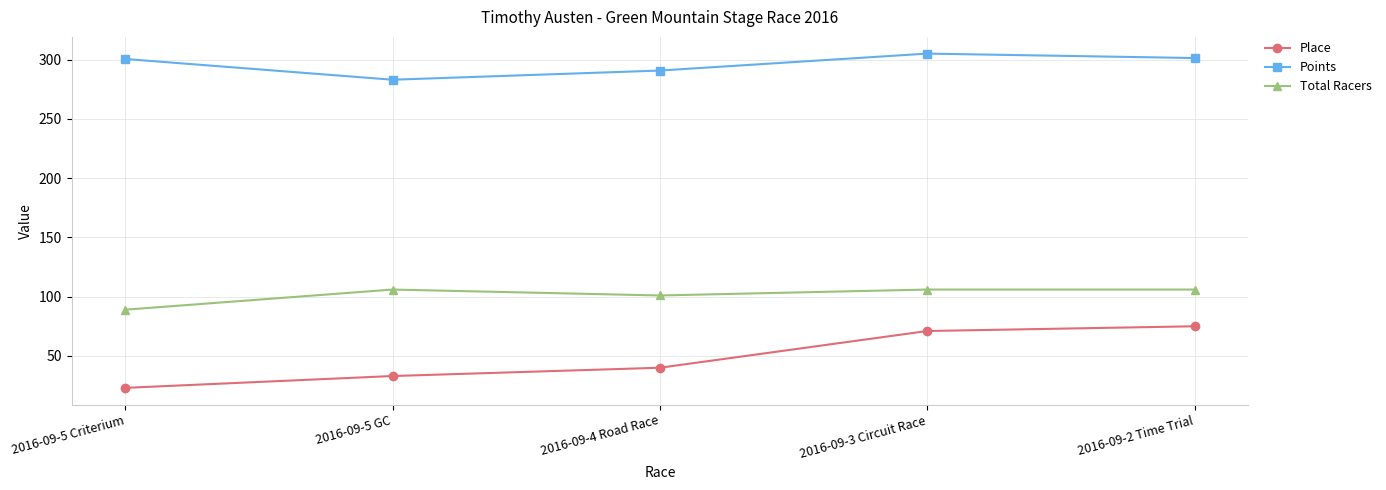

At which label does Points first exceed 300?

2016-09-5 Criterium